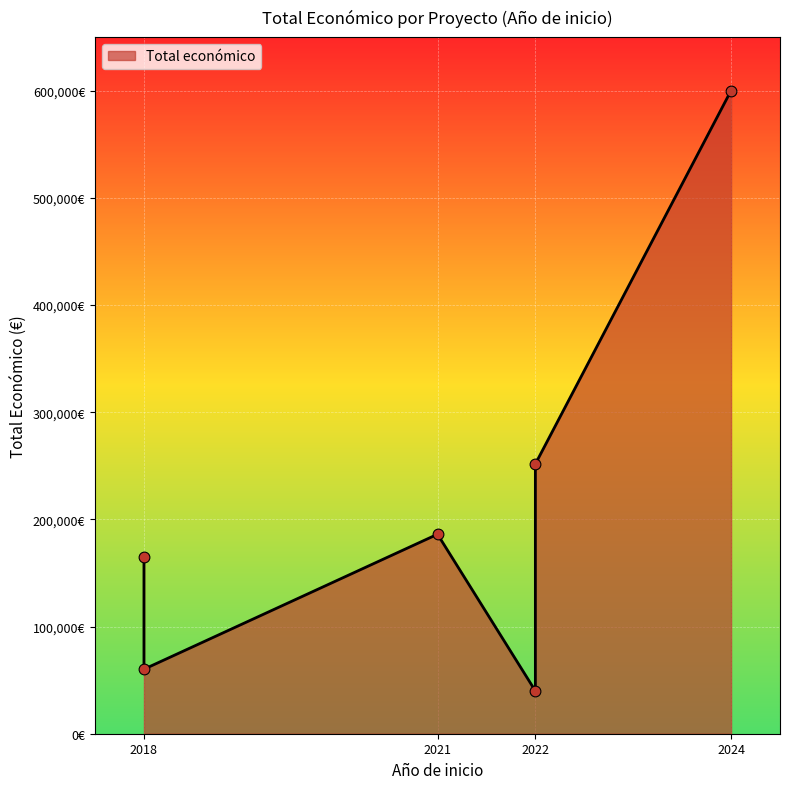

Approximately how many times larger is the value at FORMATGESINLACTOSA
(2018) compared to Aristeo
(2022)?

0.7